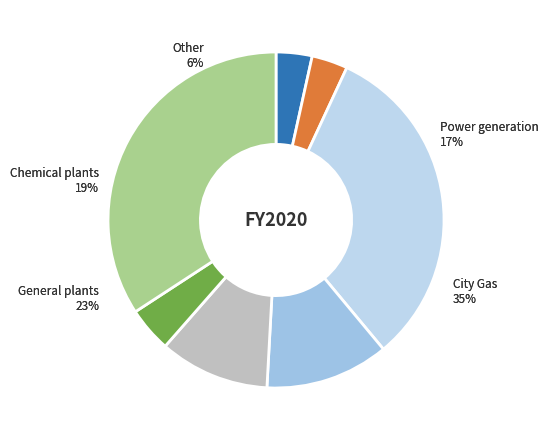

Does any single category account for the majority?

No